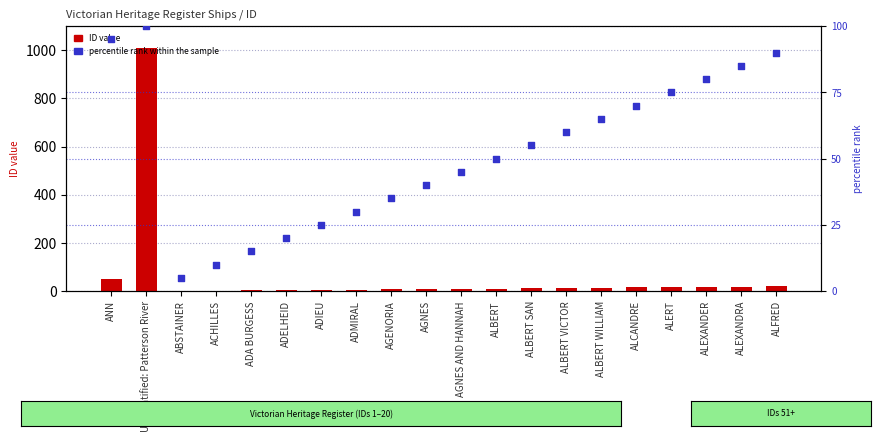

Which series has the largest Y range (max minus min)?

ID value